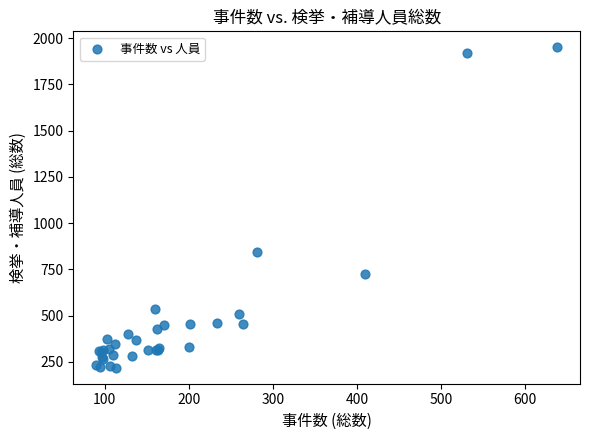

What Y value in the scatter plot is closest to 1084?

845